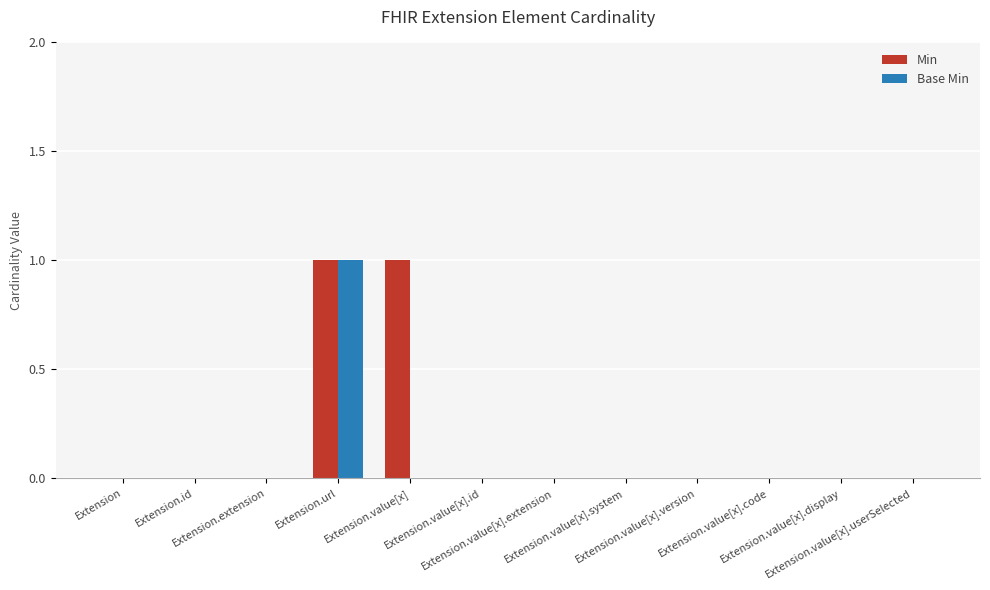

Reading right to left, extract all data points from this chart.

Min: Extension.value[x].userSelected=0	Extension.value[x].display=0	Extension.value[x].code=0	Extension.value[x].version=0	Extension.value[x].system=0	Extension.value[x].extension=0	Extension.value[x].id=0	Extension.value[x]=1	Extension.url=1	Extension.extension=0	Extension.id=0	Extension=0
Base Min: Extension.value[x].userSelected=0	Extension.value[x].display=0	Extension.value[x].code=0	Extension.value[x].version=0	Extension.value[x].system=0	Extension.value[x].extension=0	Extension.value[x].id=0	Extension.value[x]=0	Extension.url=1	Extension.extension=0	Extension.id=0	Extension=0